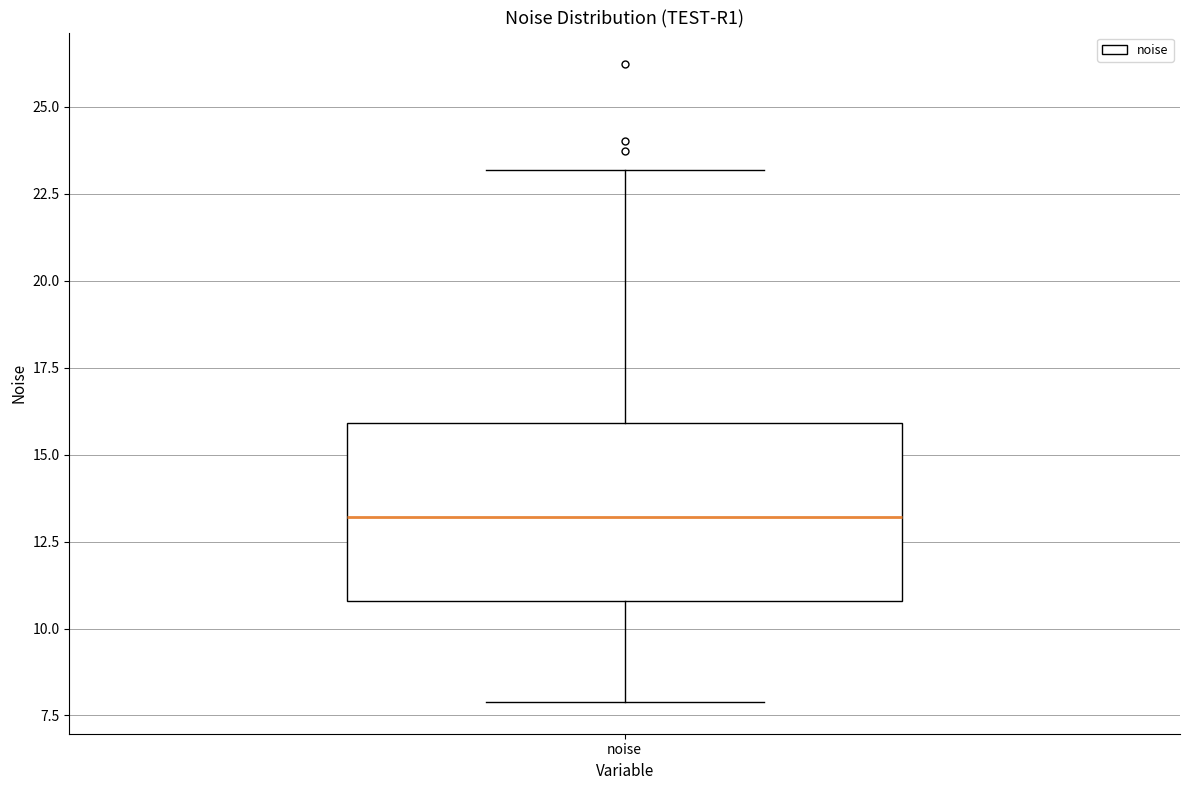

Transcribe this box plot: give where the median line is, the range the box spans, and where the two whiskers end, as read against the y-axis. The values are not printed on the chart, so give them approximately, as read against the axis.

median 13, box 11 to 16, whiskers 8 to 23